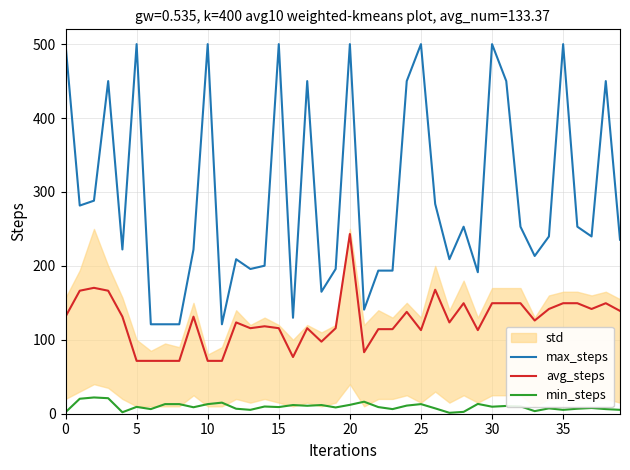

How many interior local valleys does the min_steps series have?

12